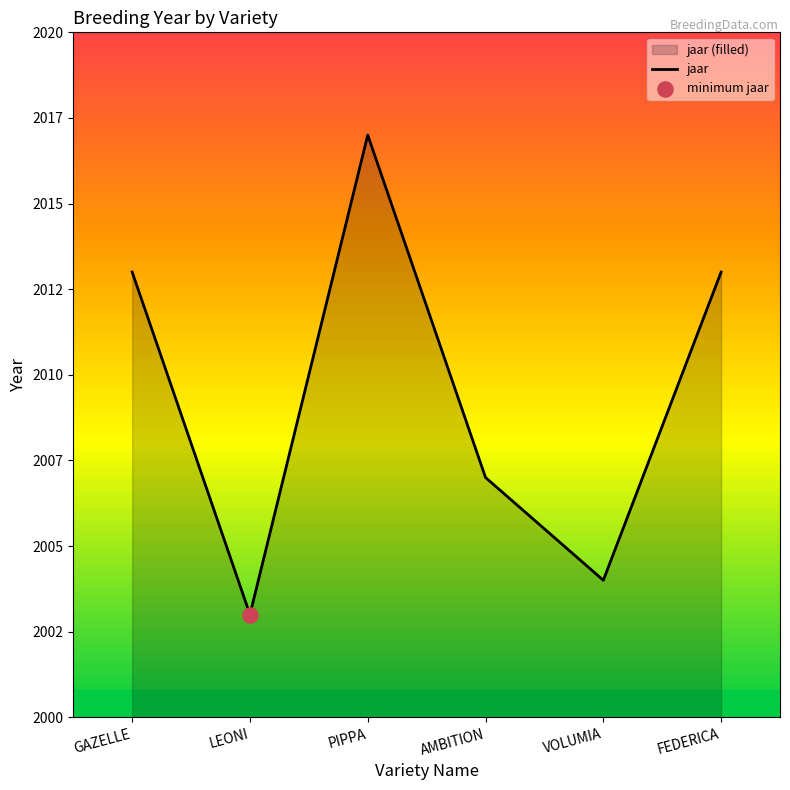

What is the change in value from GAZELLE to PIPPA?

+4